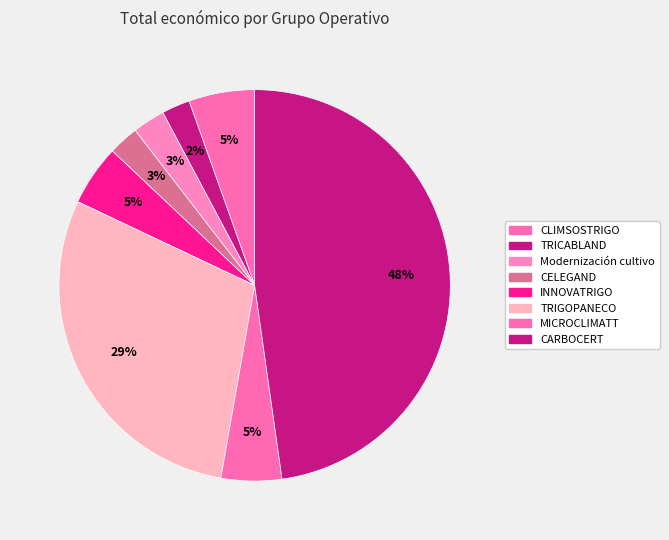

How many slices are in this pie chart?

8